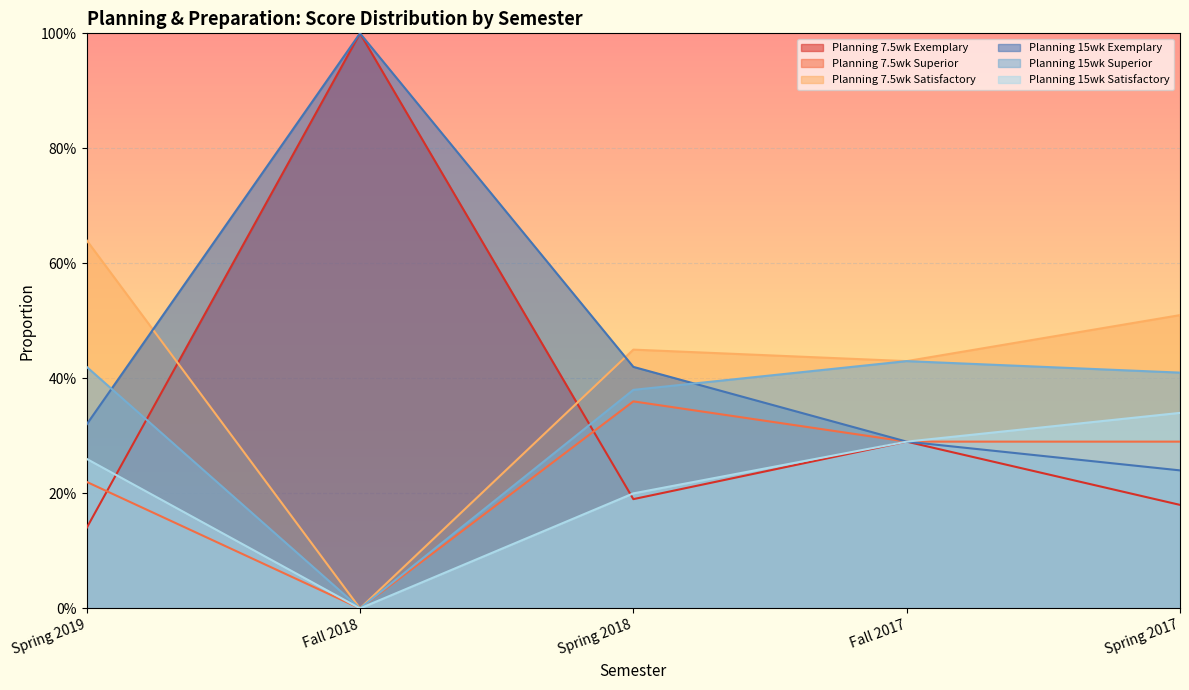

What is the average value of the Planning 7.5wk Exemplary series?

0.4